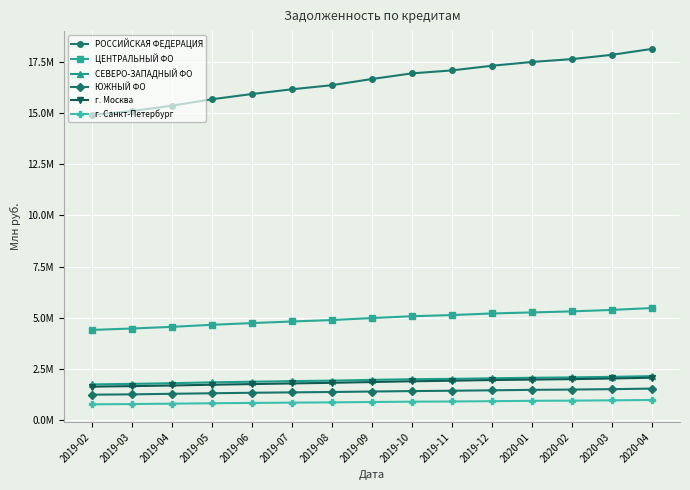

Which series has the largest range (max minus min)?

РОССИЙСКАЯ ФЕДЕРАЦИЯ